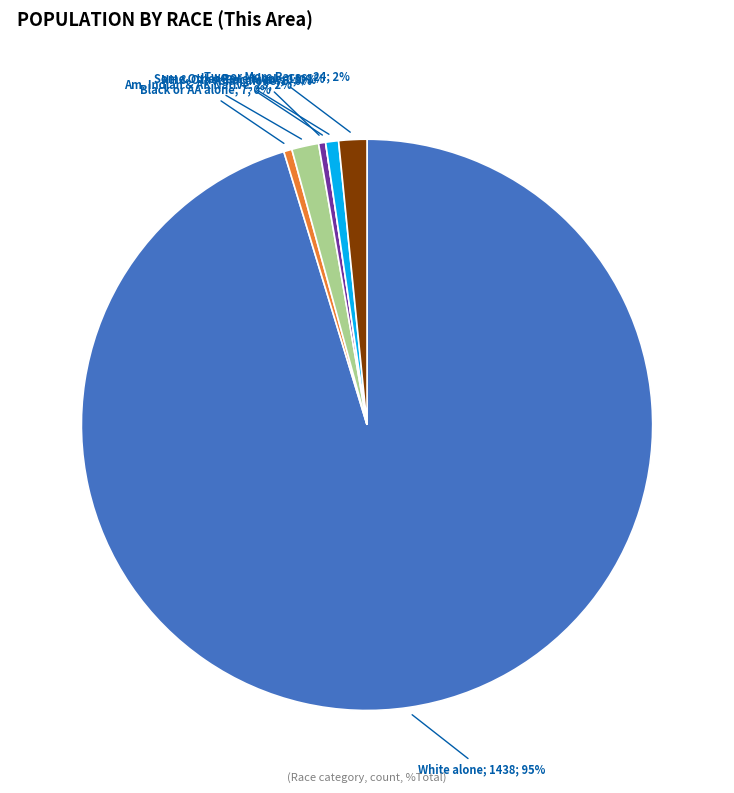

To the nearest percent, what is the average slice percentage?

14%